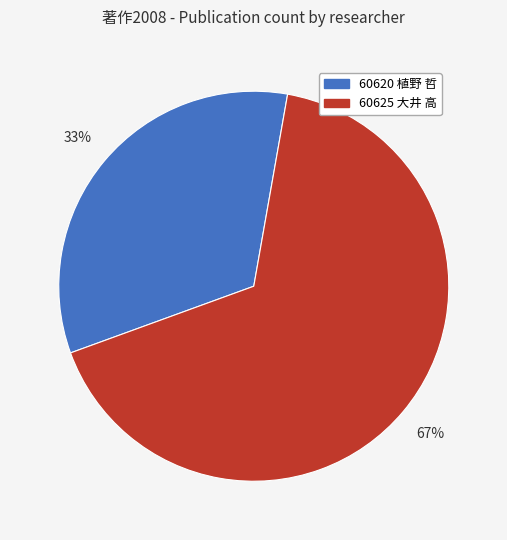

True or false: 60625 大井 高 accounts for 62% of the total.

False